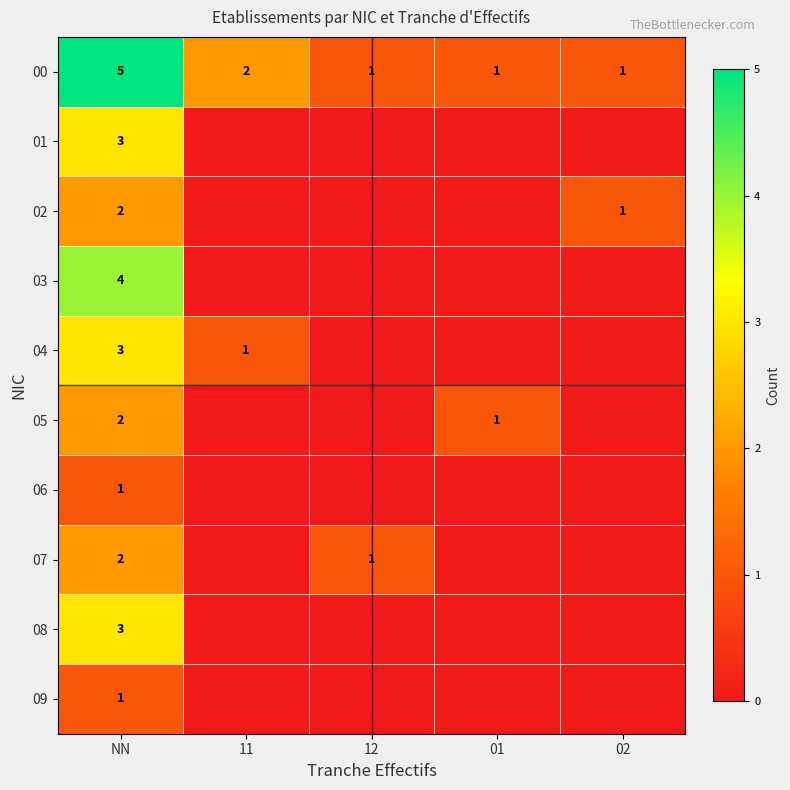

What is the difference between the highest and lowest values at NN?

4